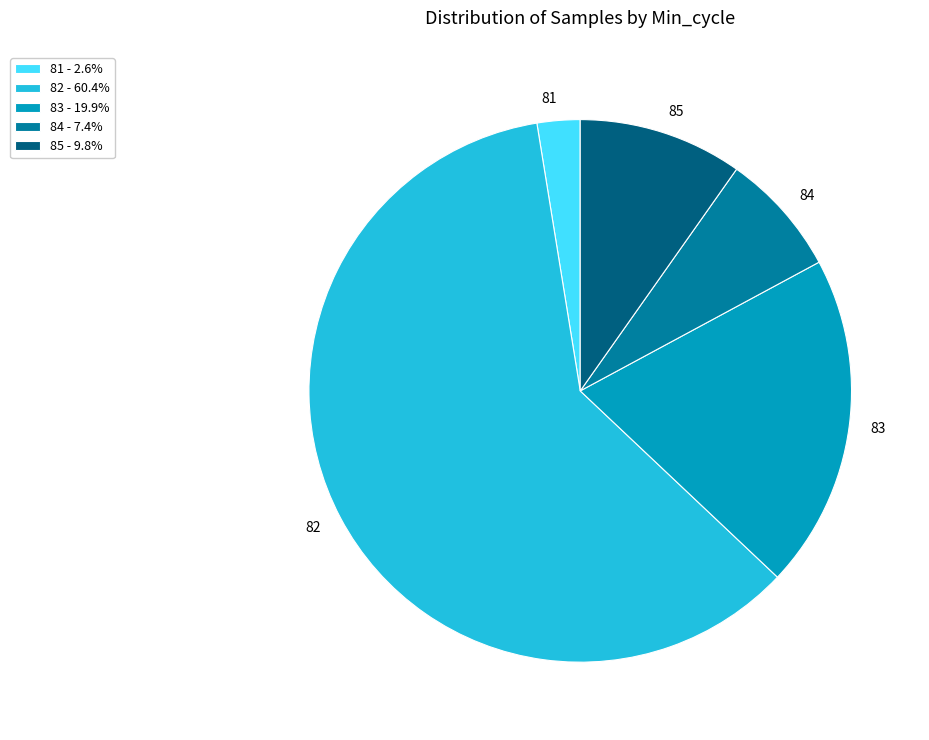

The 82 slice represents 1% of the pie. True or false?

False